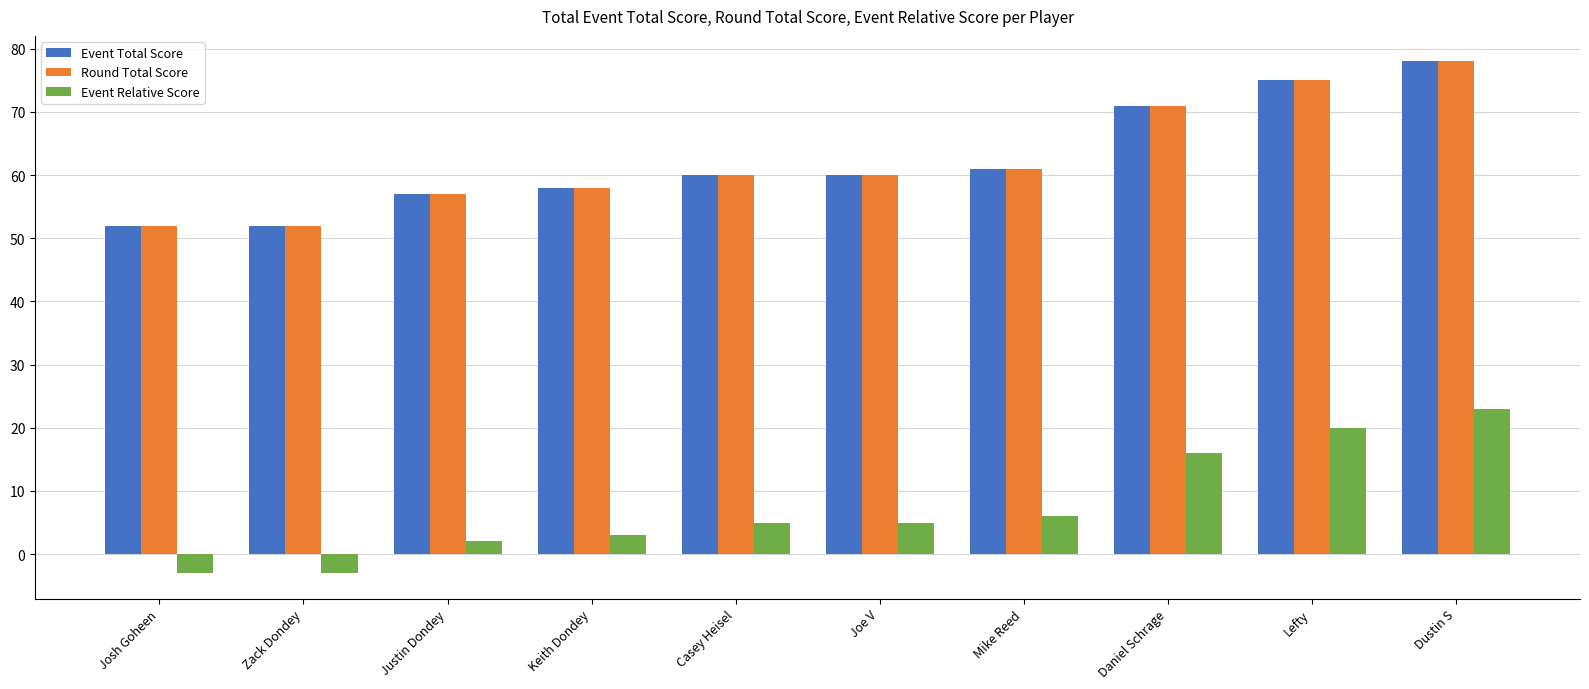

What is the total value across all series at Dustin S?

179